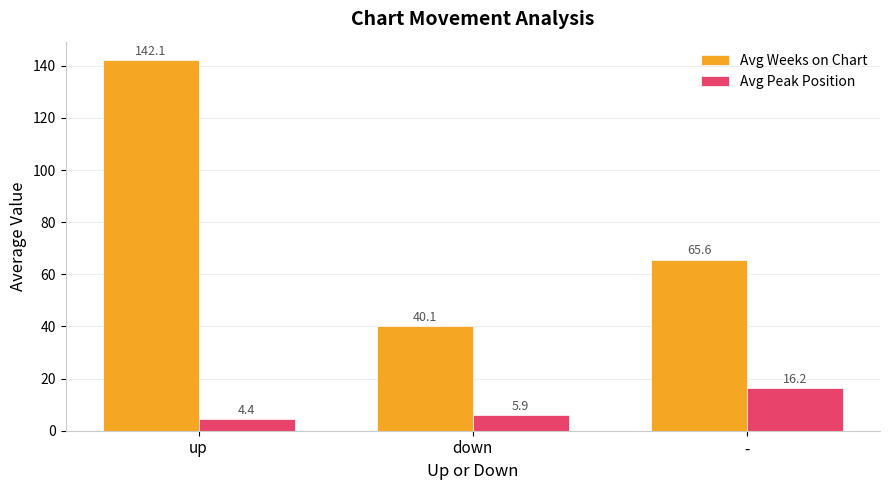

How many series are shown in this chart?

2